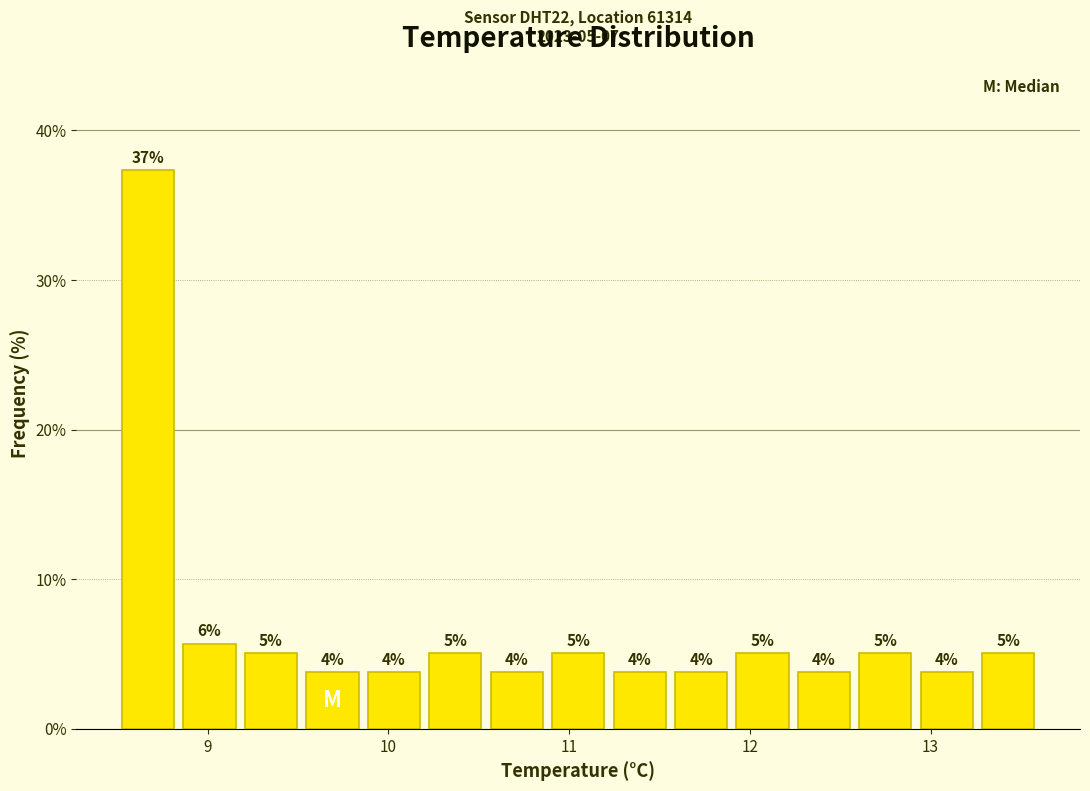

Around what value on the x-axis is the tallest bar? Give the approximate position of its centre, as read against the axis.

8.7